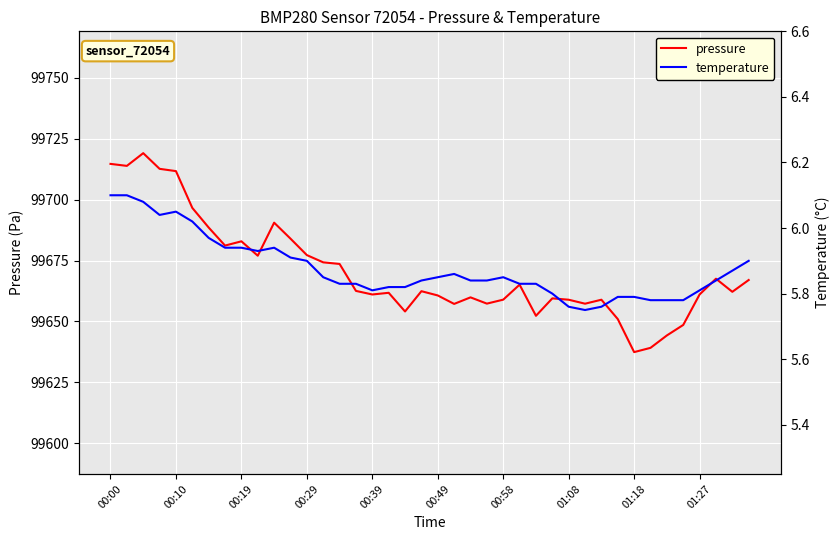

What is the sum of all pressure values?

3986823.4